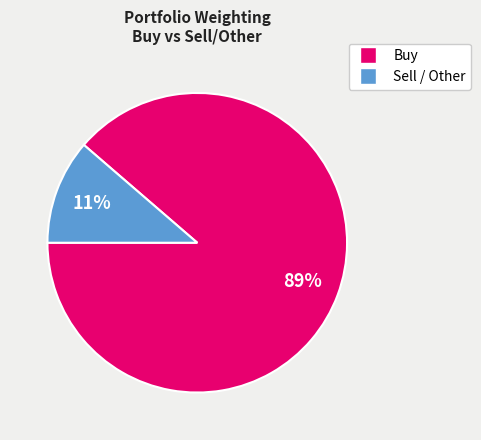

To the nearest percent, what is the average slice percentage?

50%